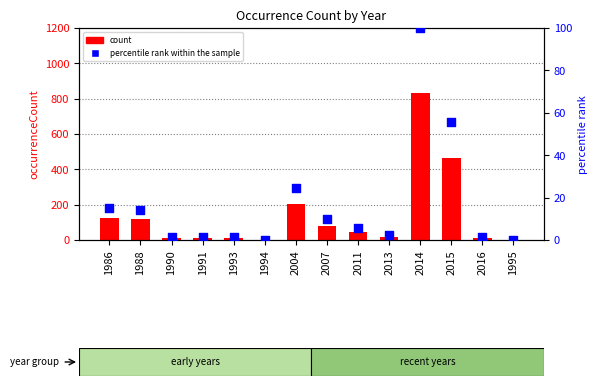

Which series reaches the maximum Y coordinate?

occurrenceCount